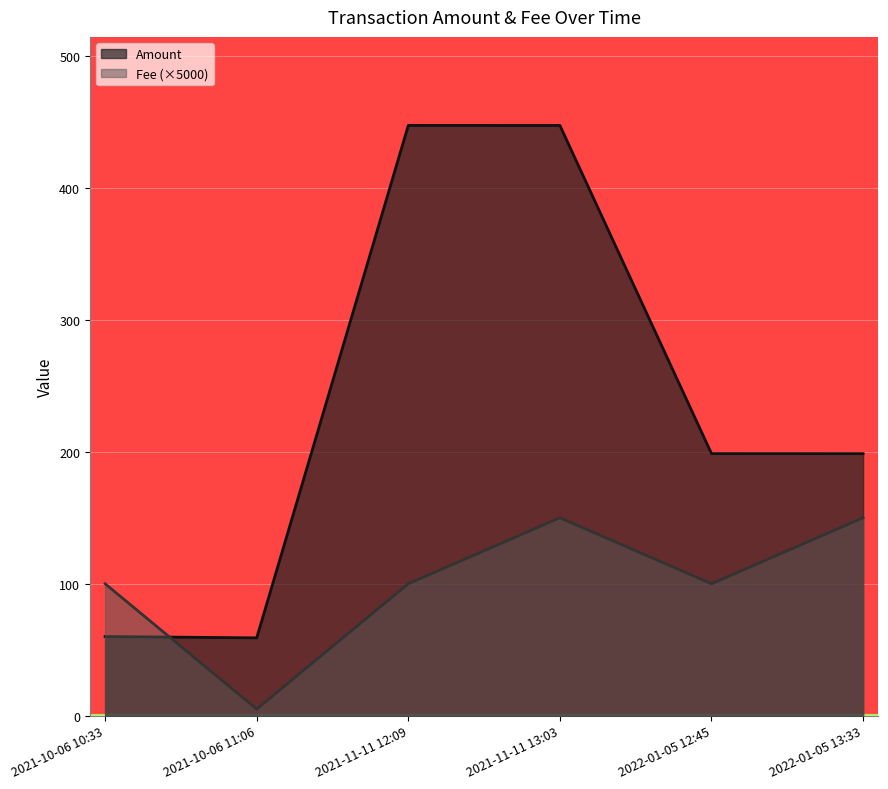

True or false: Amount has a value of 32.0 at 2021-10-06 11:06.

False